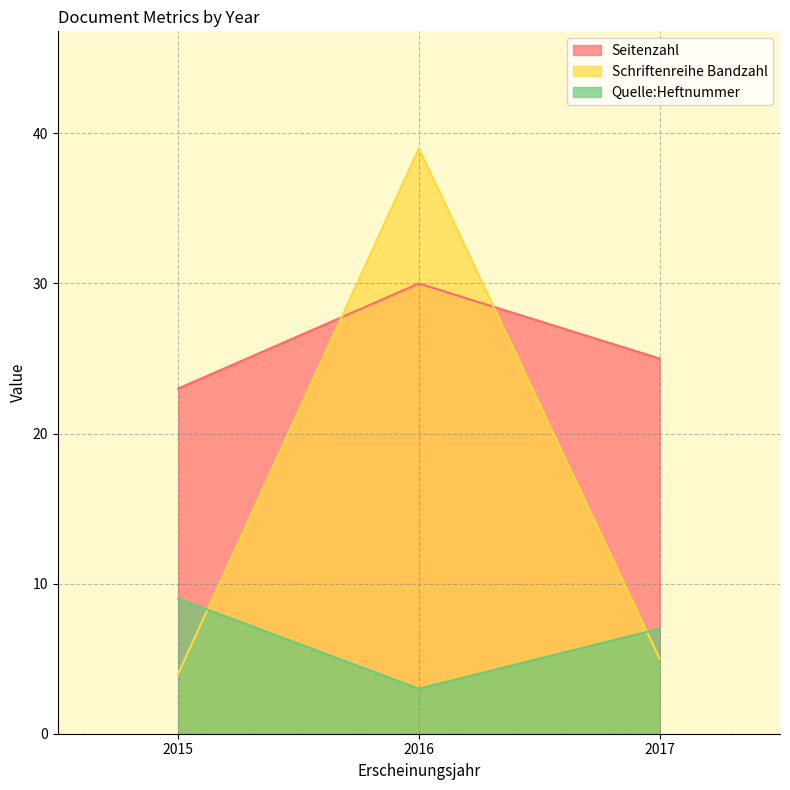

Which series has the largest range (max minus min)?

Schriftenreihe Bandzahl